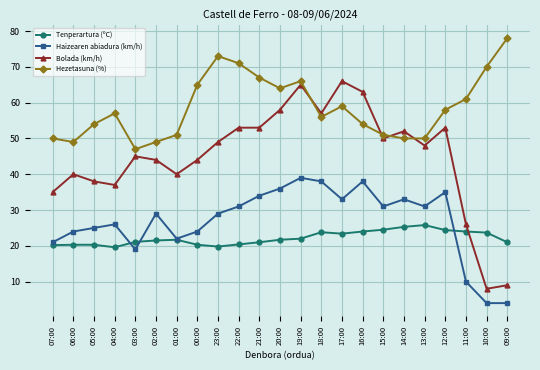

Is it true that Haizearen abiadura (km/h) equals 29.0 at 02:00?

True